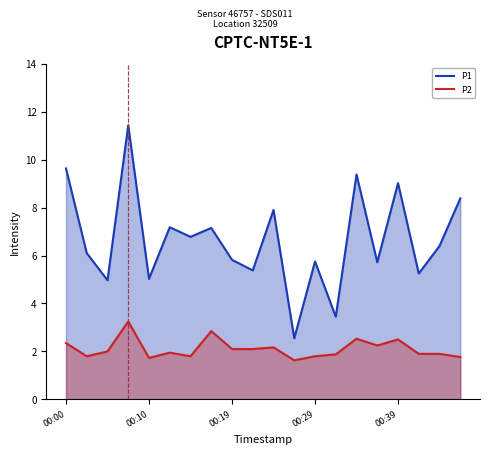

At which category does the chart reach its peak across all series?

00:07